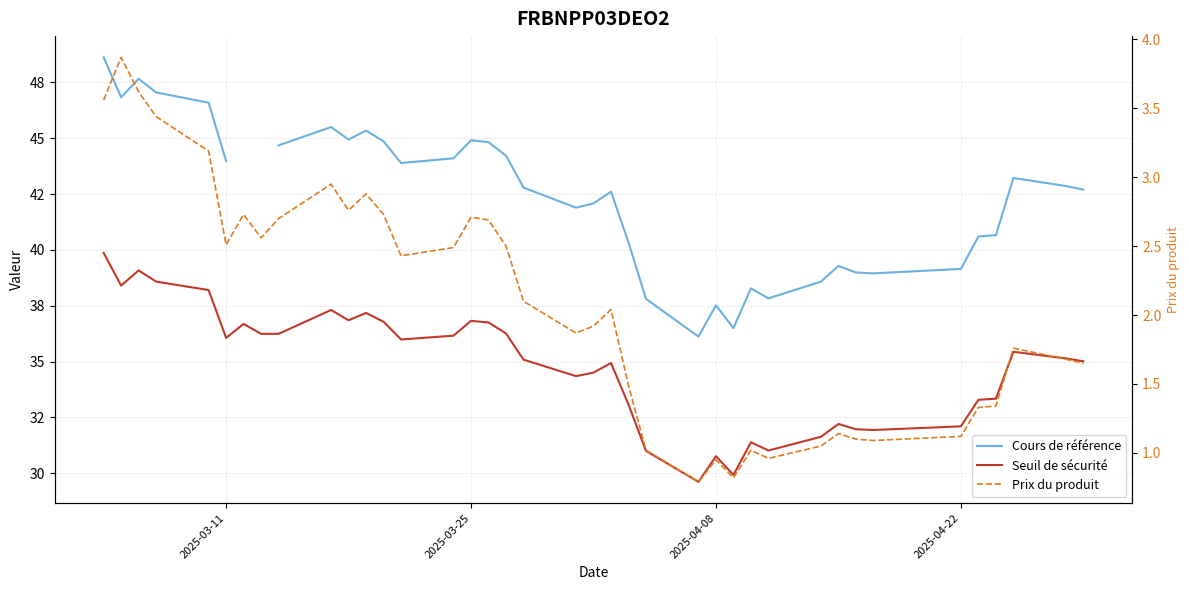

List the series in order of their peak value, lowest first.

Prix du produit, Seuil de sécurité, Cours de référence